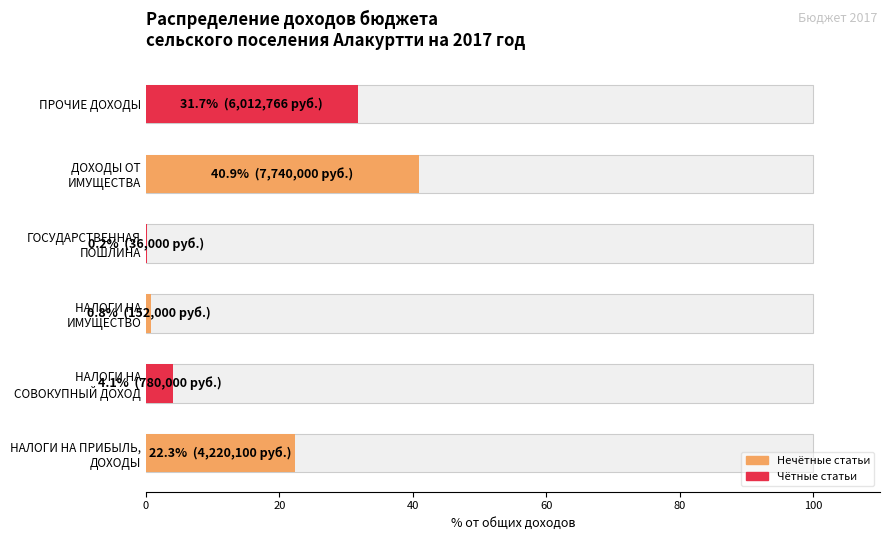

The value at НАЛОГИ НА ИМУЩЕСТВО is 0.8. True or false?

True